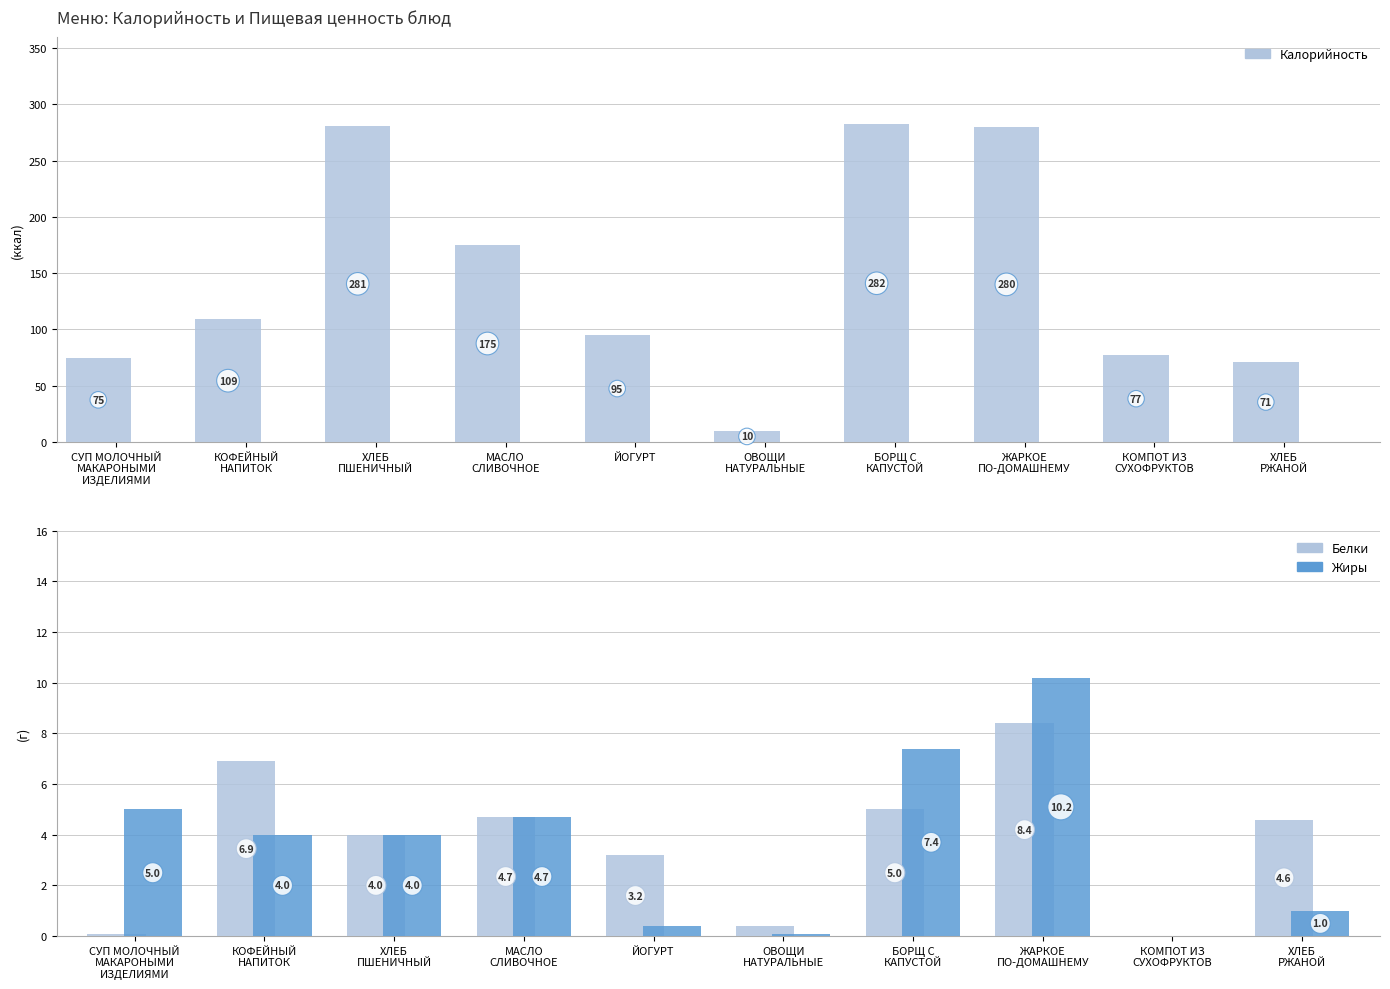

True or false: Белки has a value of 5.5 at КОМПОТ ИЗ
СУХОФРУКТОВ.

False